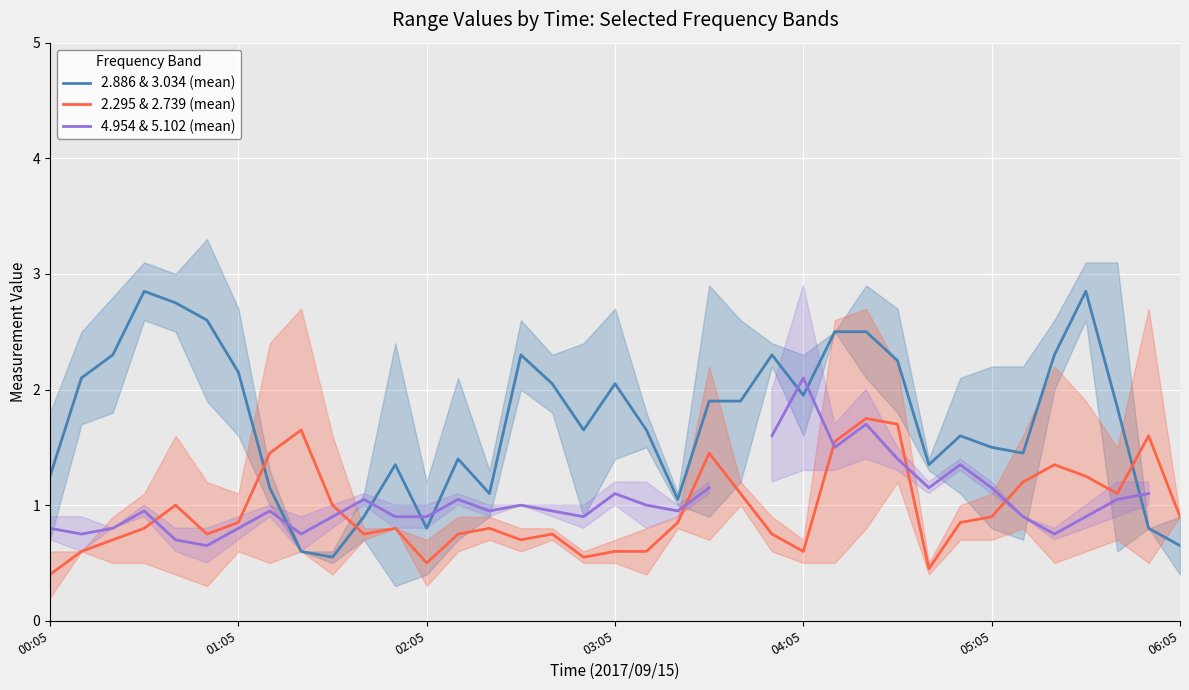

What are all the series names shown in the legend?

2.886 & 3.034 (mean), 2.295 & 2.739 (mean), 4.954 & 5.102 (mean)